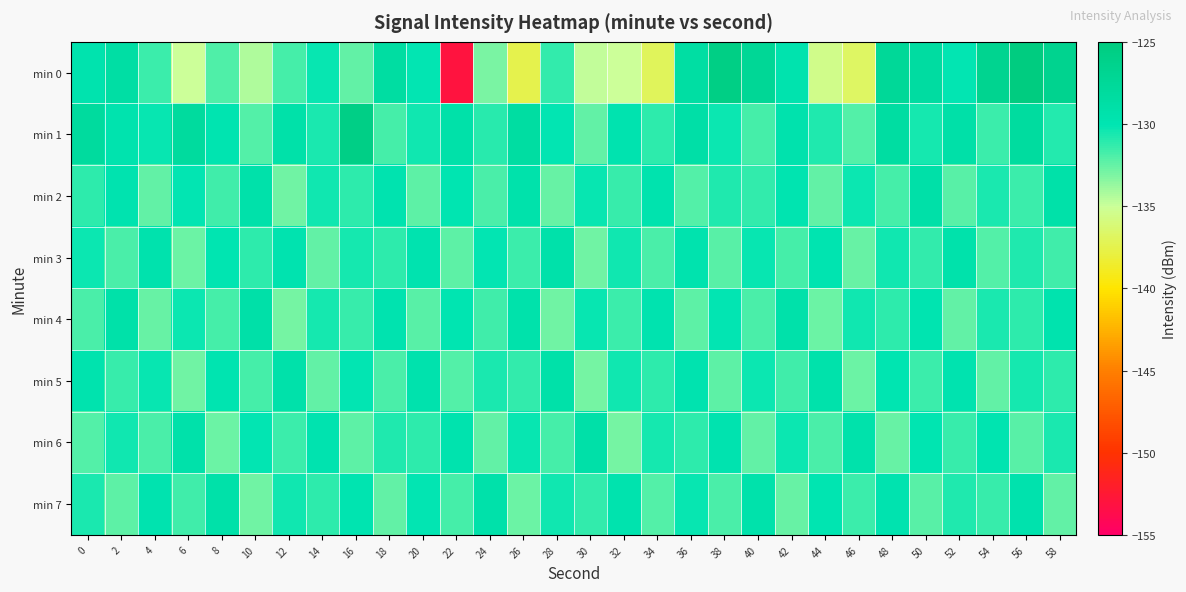

What is the minimum value shown in the chart?

-153.1